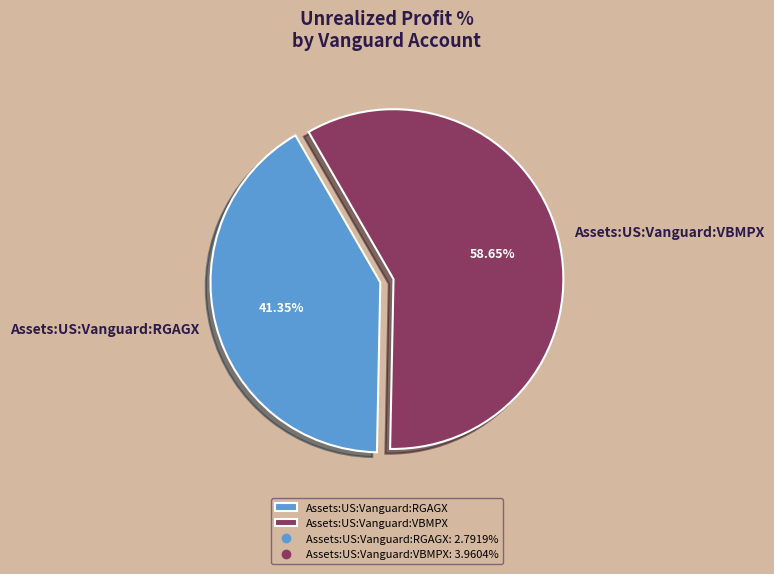

Do Assets:US:Vanguard:VBMPX and Assets:US:Vanguard:RGAGX together represent more than half of the pie?

Yes